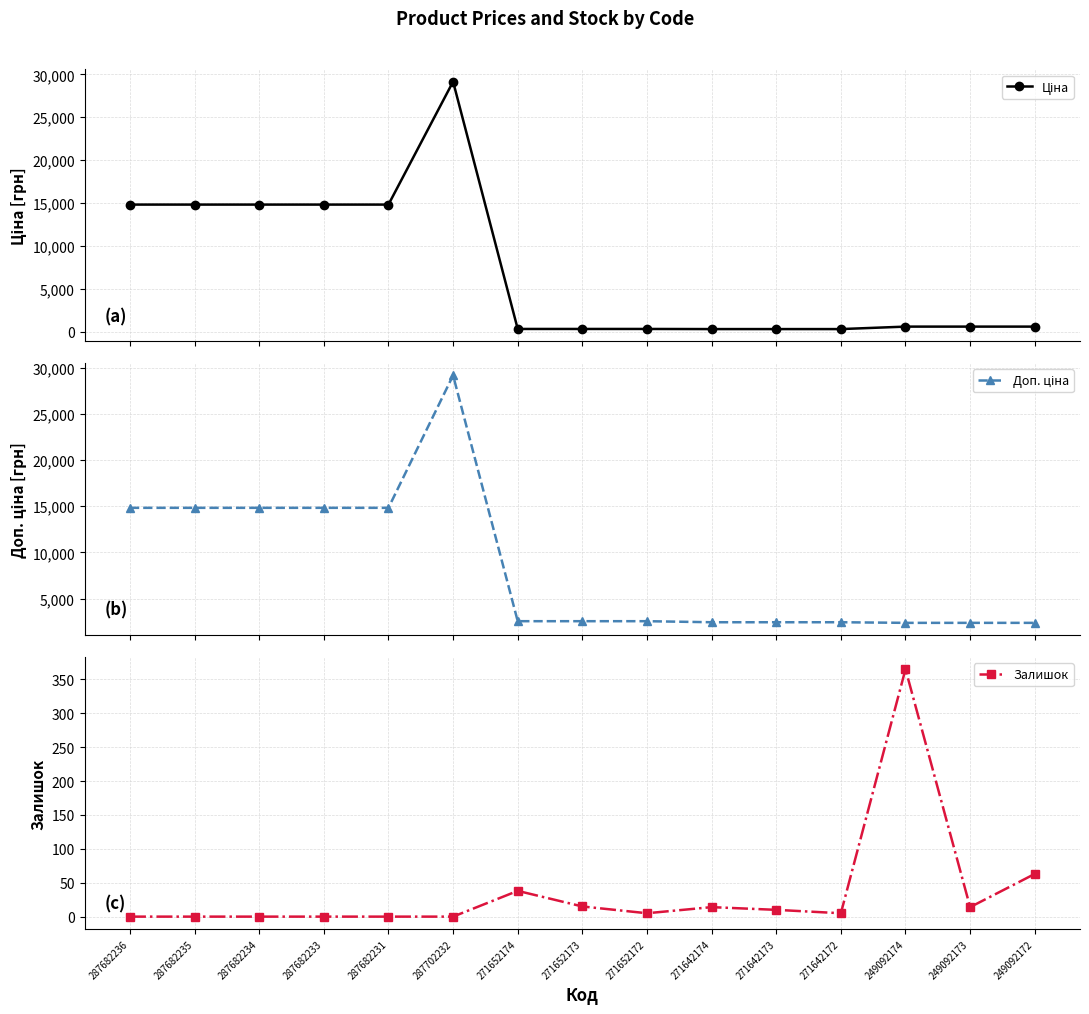

True or false: Ціна and Доп. ціна intersect in this chart.

False